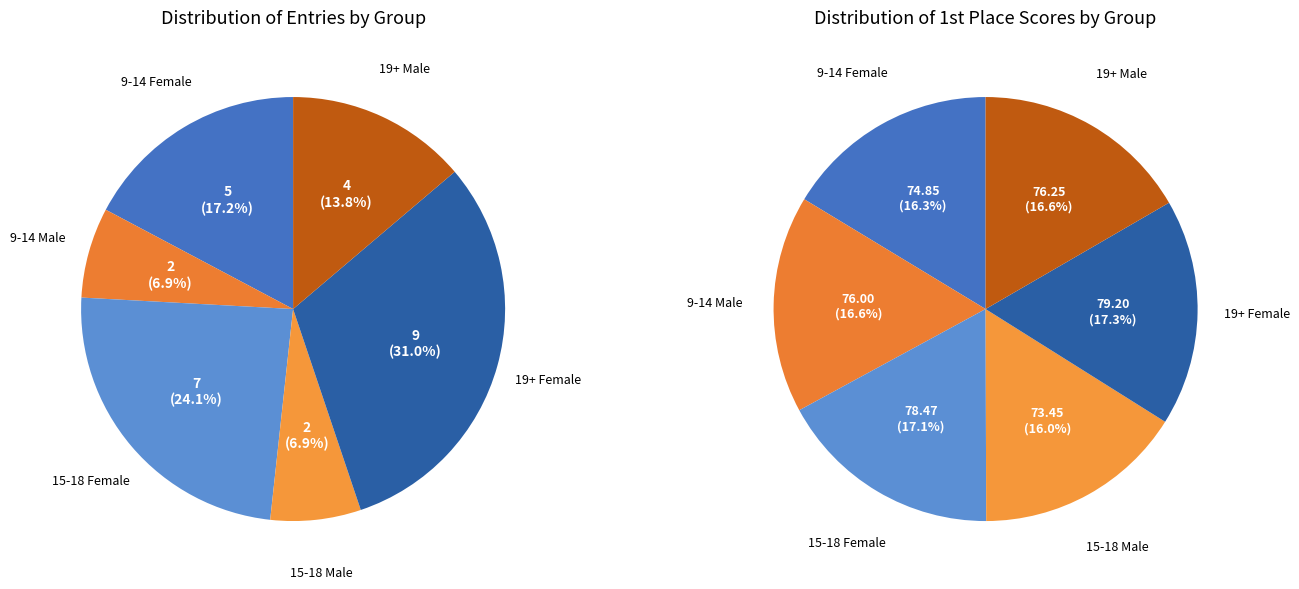

Is it true that TRS - 15-18 Female Synchro is 17% of the pie?

True